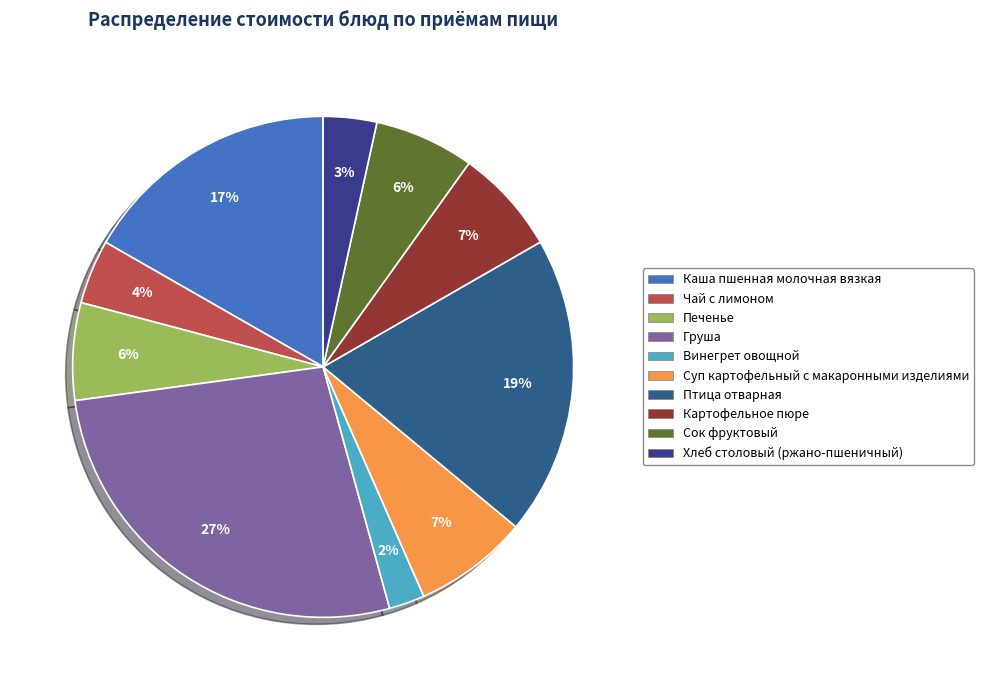

To the nearest percent, what portion does Печенье represent?

6%